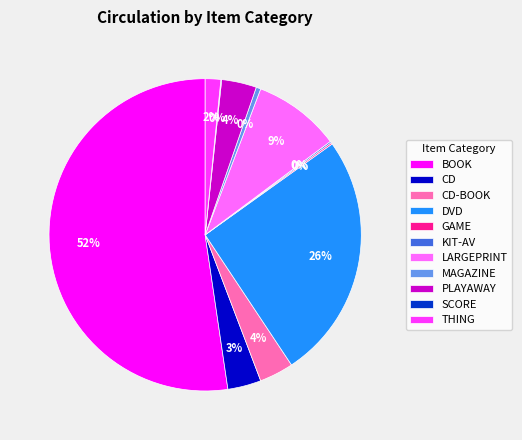

Between CD-BOOK and LARGEPRINT, which is larger?

LARGEPRINT